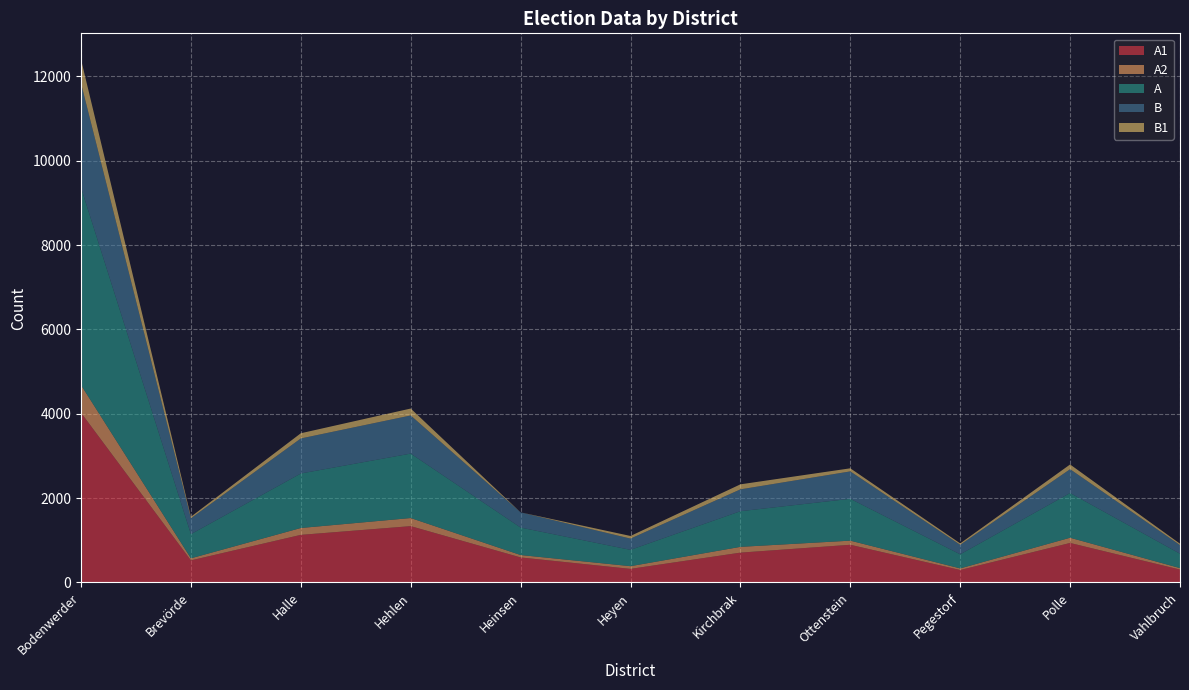

Reading left to right, transcribe all the data shown in this chart.

A1: 4024	524	1129	1336	594	323	708	894	296	937	306
A2: 656	49	163	192	57	64	137	98	38	124	35
A: 4680	573	1292	1528	651	387	845	992	334	1061	341
B: 2475	376	831	904	361	267	518	650	226	564	205
B1: 564	37	123	164	0	62	119	73	33	112	32